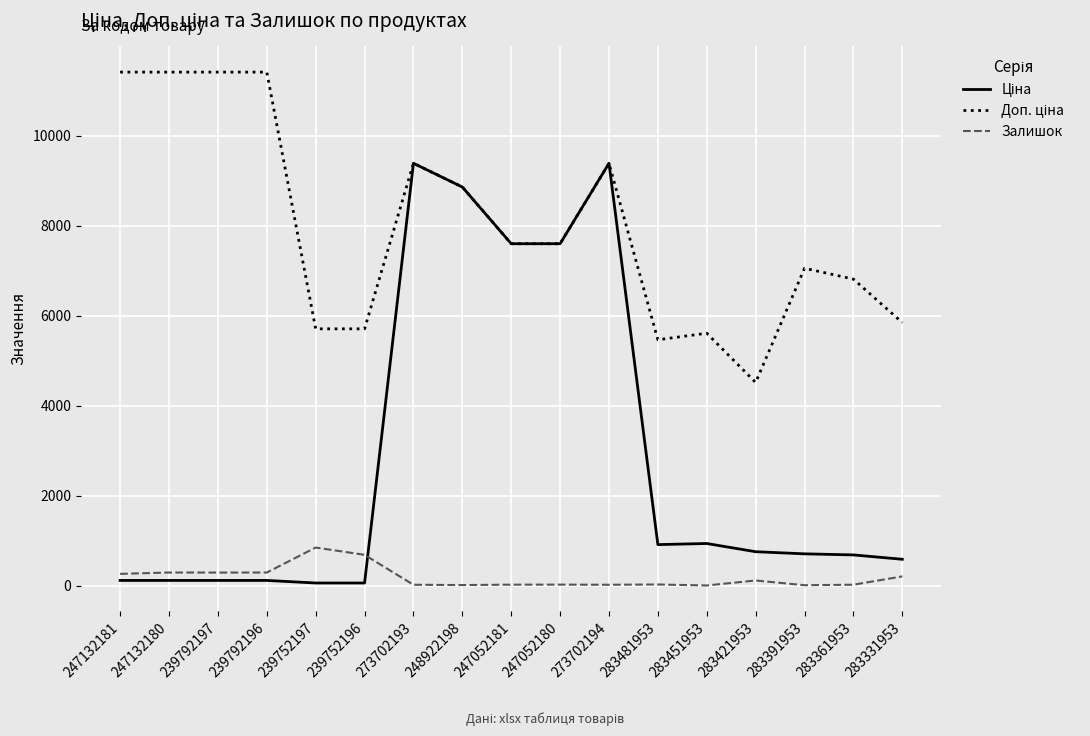

True or false: Залишок has a value of 2.0 at 283451953.

True